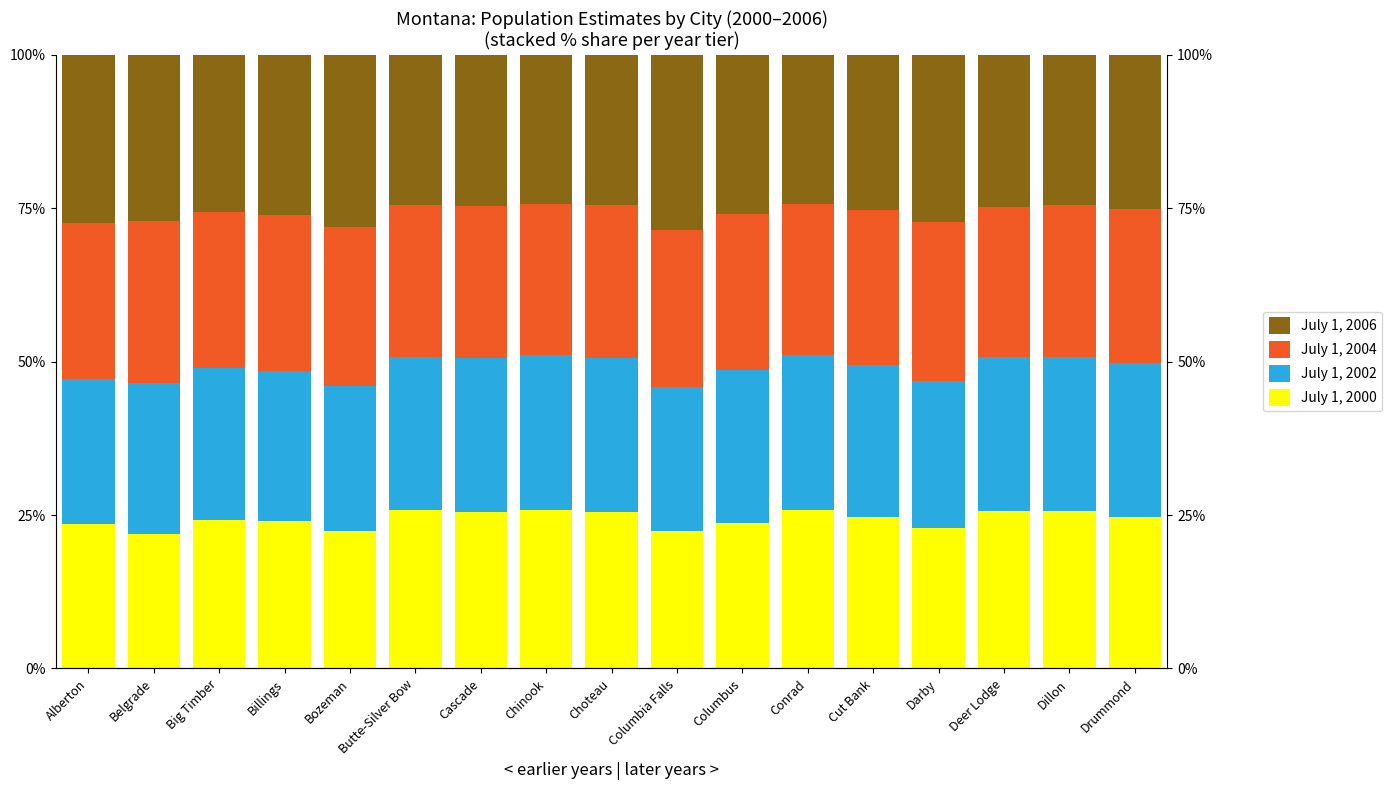

What are all the series names shown in the legend?

July 1, 2000, July 1, 2002, July 1, 2004, July 1, 2006